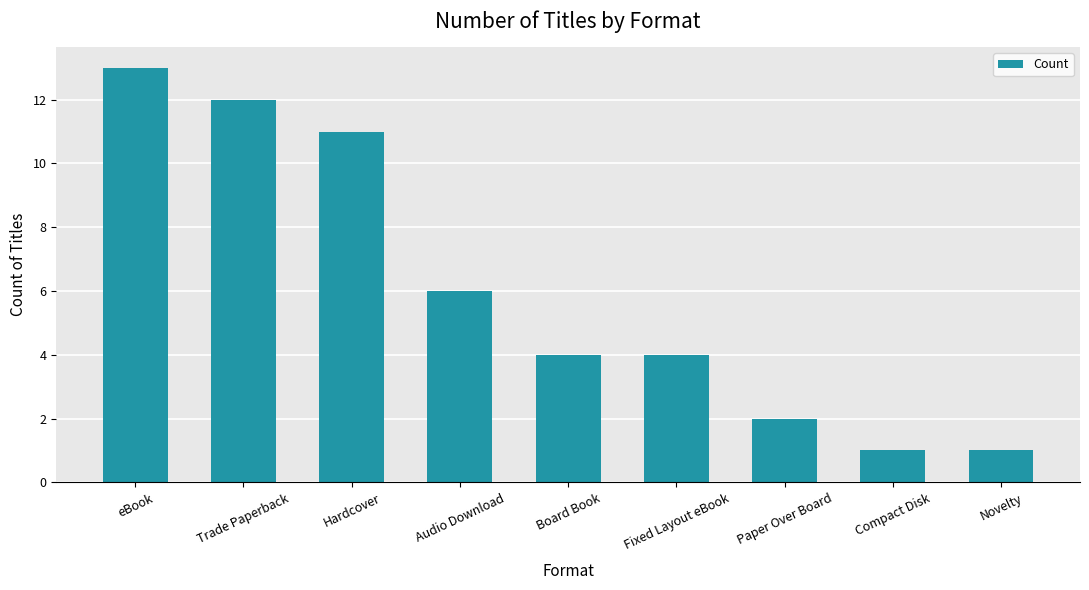

Which category has the highest value across all series?

eBook